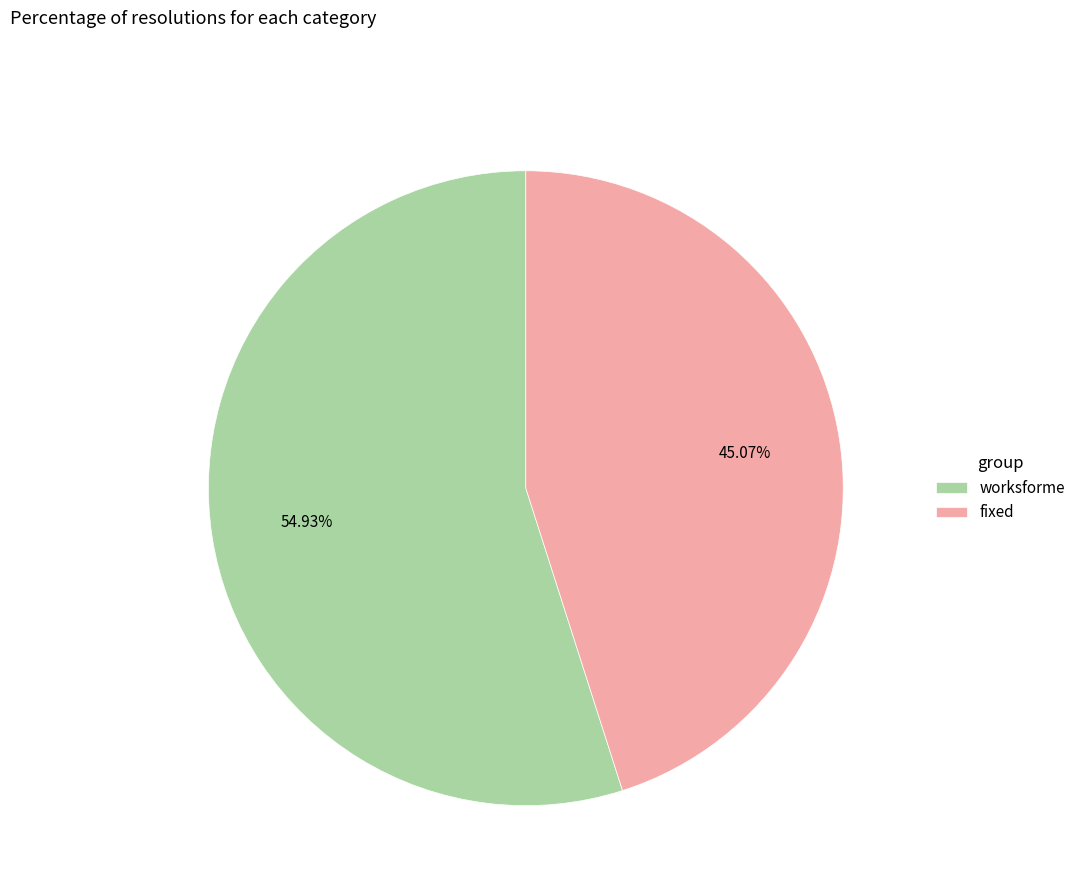

Rank the categories by value from highest to lowest.

worksforme, fixed